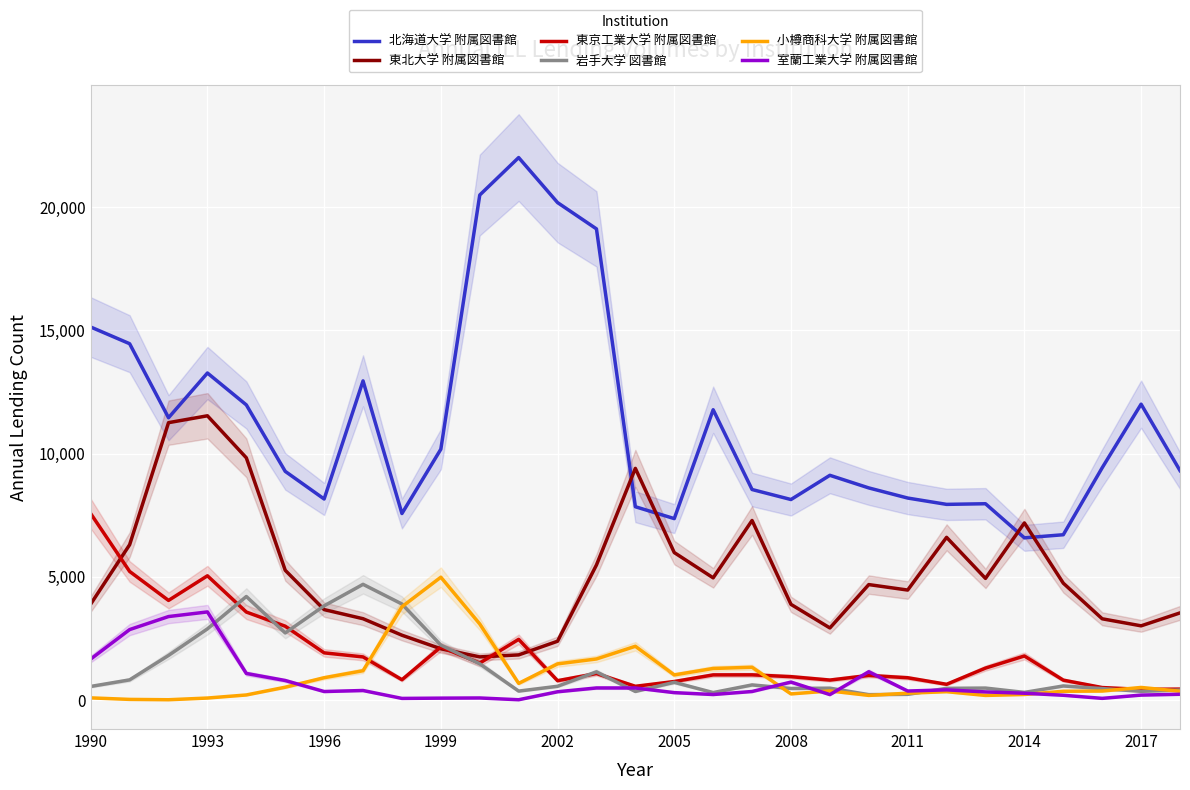

What is the highest value of the 東北大学 附属図書館 series?

11533